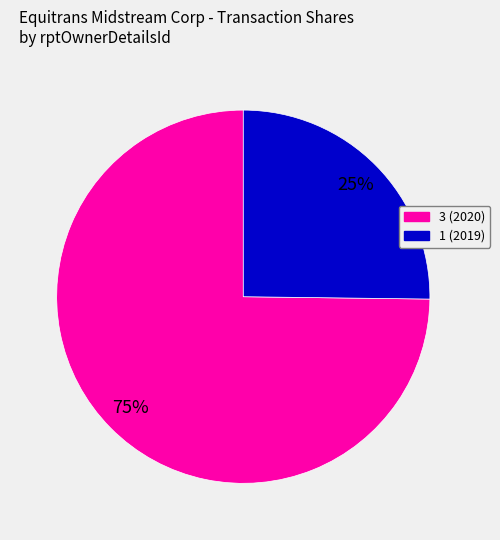

Which category has the biggest portion of the pie?

3